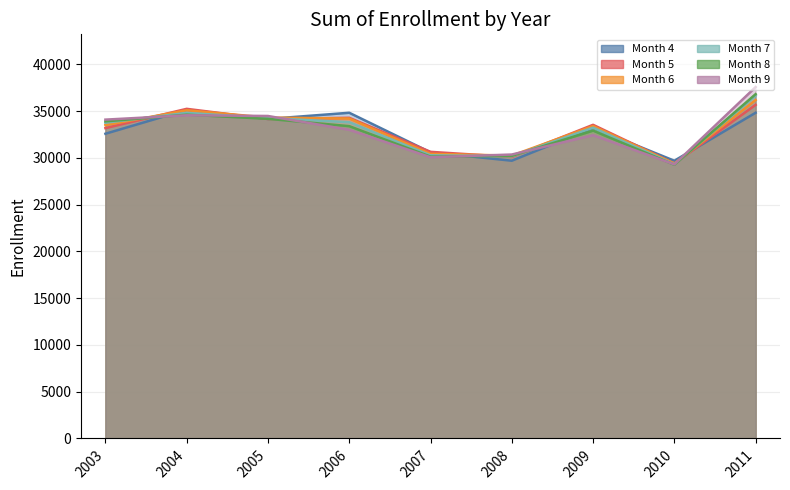

What is the sum of all Month 4 values?

294735